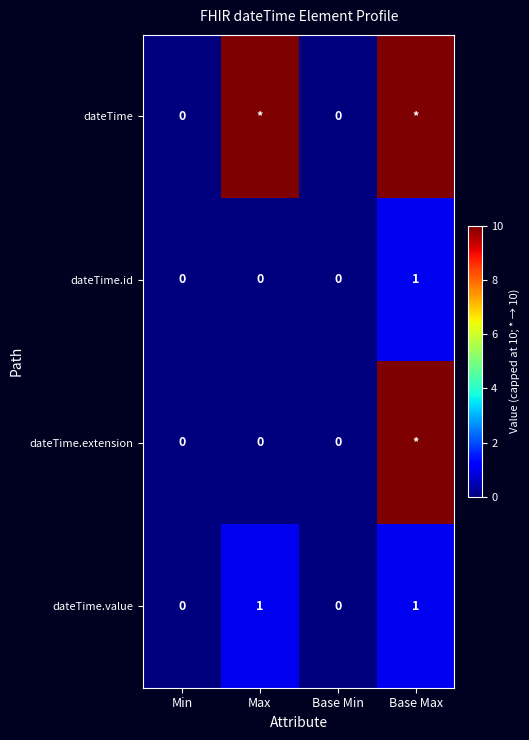

At which category is the sum across all series the highest?

Base Max